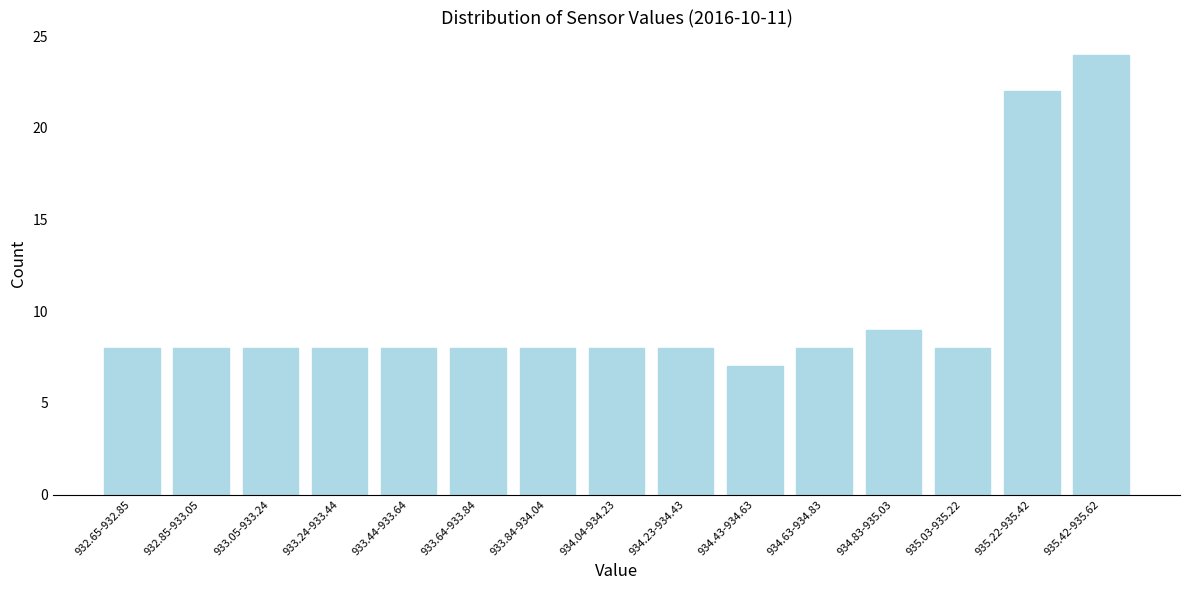

Reading left to right, transcribe all the data shown in this chart.

8	8	8	8	8	8	8	8	8	7	8	9	8	22	24